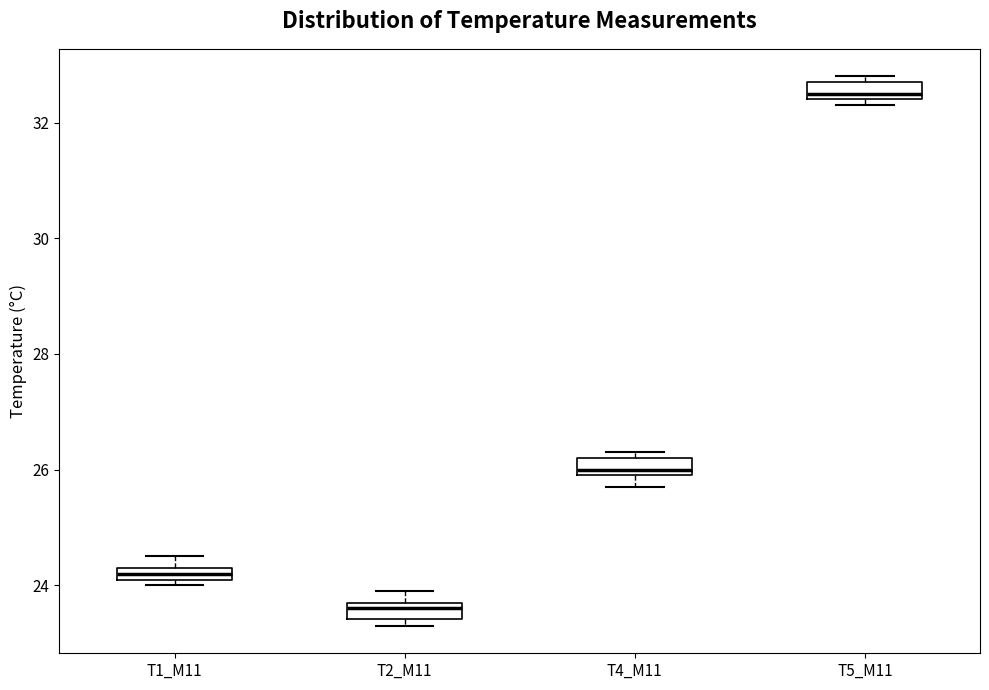

Where is the lower edge of the box for T2_M11 on the y-axis? The values are not printed on the chart, so give them approximately, as read against the axis.

23.4